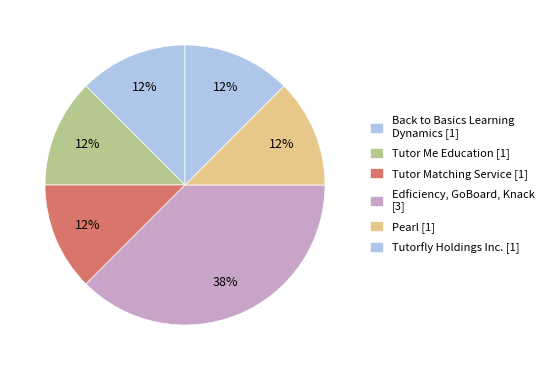

Count the number of slices in the pie.

6